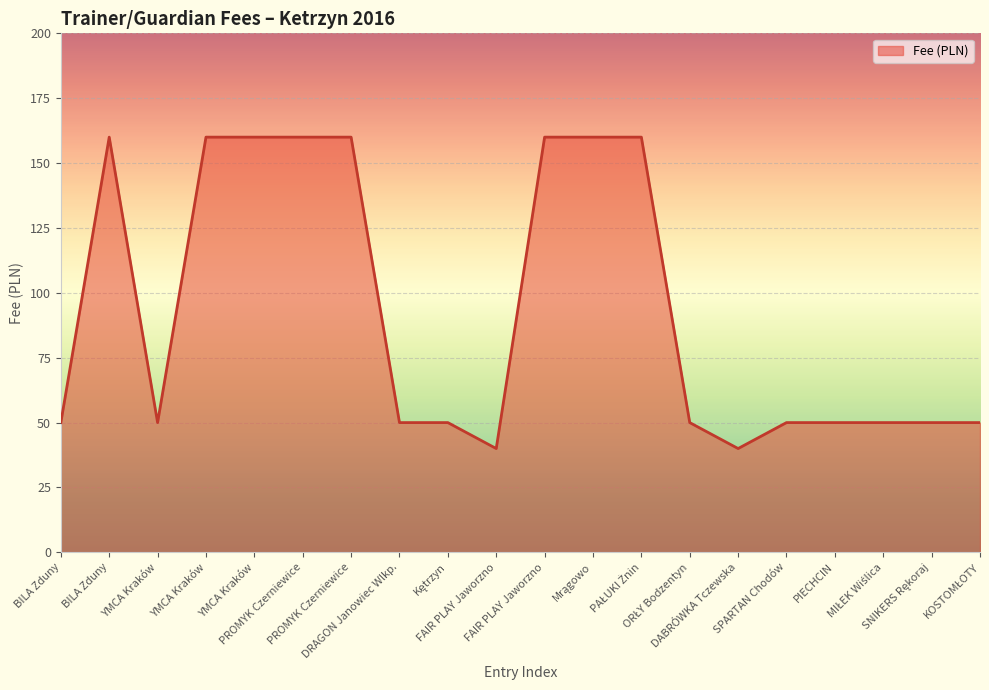

What is the smallest value displayed?

40